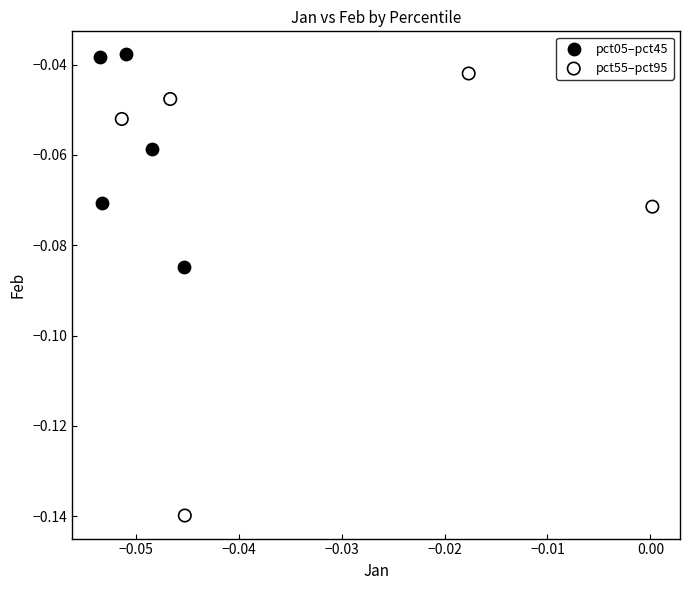

Which series reaches the maximum Y coordinate?

pct05–pct45